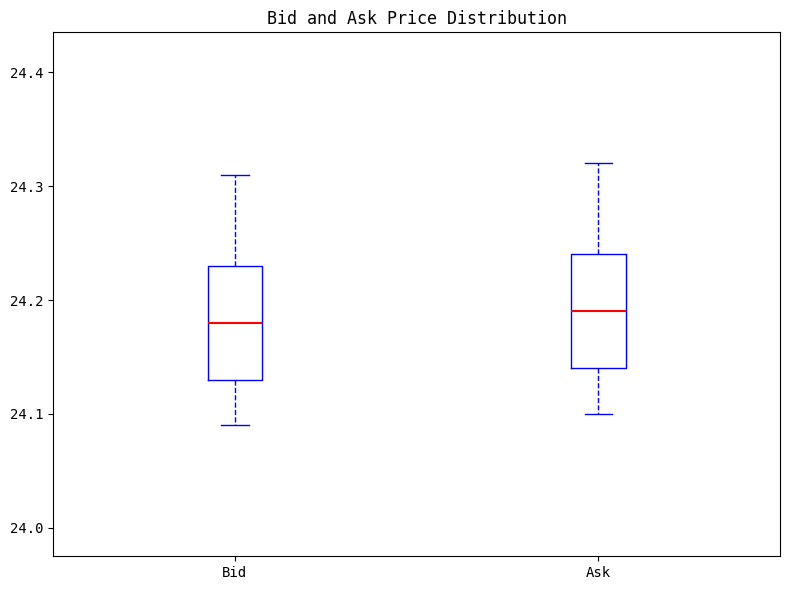

Reading left to right, transcribe this box plot: for each box, give where its median line is, the range the box spans, and where its two whiskers end, as read against the y-axis. The values are not printed on the chart, so give them approximately, as read against the axis.

Bid: median 24.18, box 24.13 to 24.23, whiskers 24.09 to 24.31
Ask: median 24.19, box 24.14 to 24.24, whiskers 24.10 to 24.32